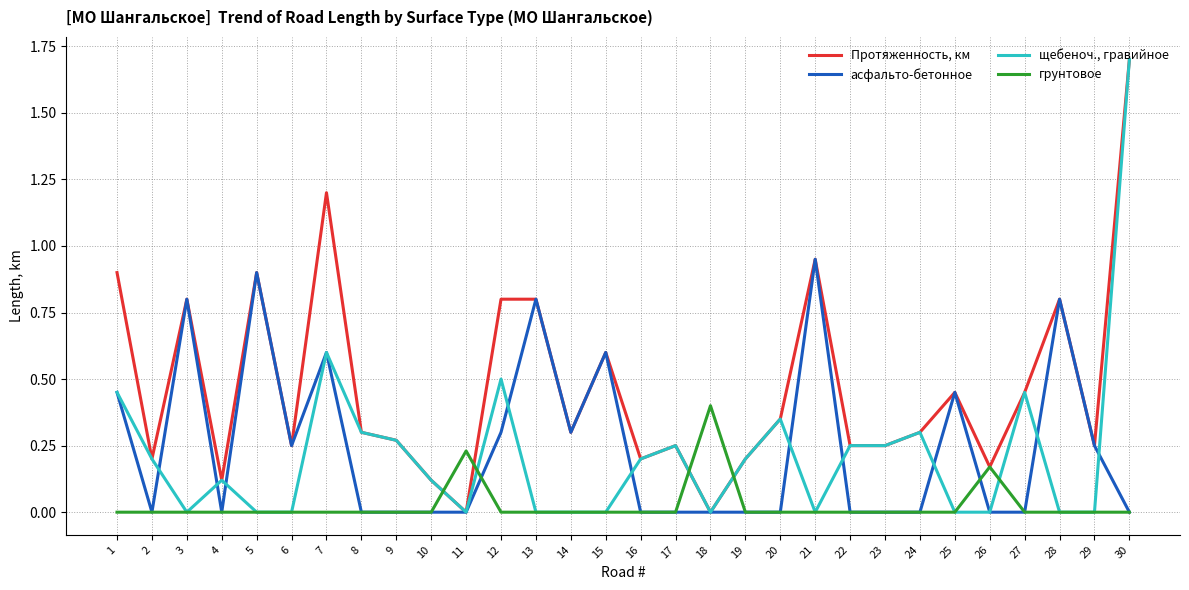

After their last crossing, which series has the higher values: грунтовое or щебеноч., гравийное?

щебеноч., гравийное